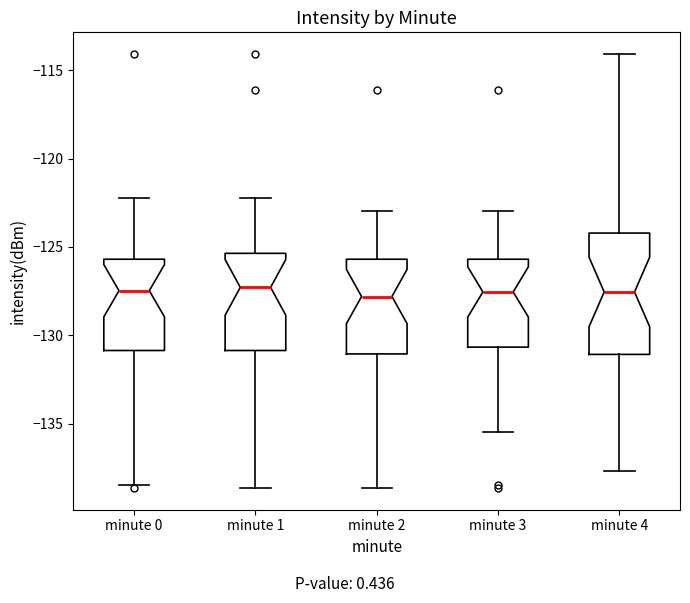

Reading left to right, read every box against the y-axis: the position of its median line, the range the box covers, and the ends of its whiskers. The values are not printed on the chart, so give them approximately, as read against the axis.

minute 0: median -127.5, box -131.0 to -125.5, whiskers -138.5 to -122.0
minute 1: median -127.5, box -131.0 to -125.5, whiskers -138.5 to -122.0
minute 2: median -128.0, box -131.0 to -125.5, whiskers -138.5 to -123.0
minute 3: median -127.5, box -130.5 to -125.5, whiskers -135.5 to -123.0
minute 4: median -127.5, box -131.0 to -124.0, whiskers -137.5 to -114.0